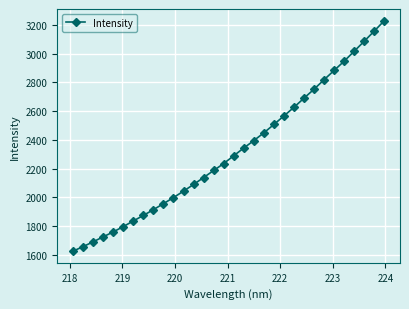

What is the difference between the second highest and minimum values?

1531.3